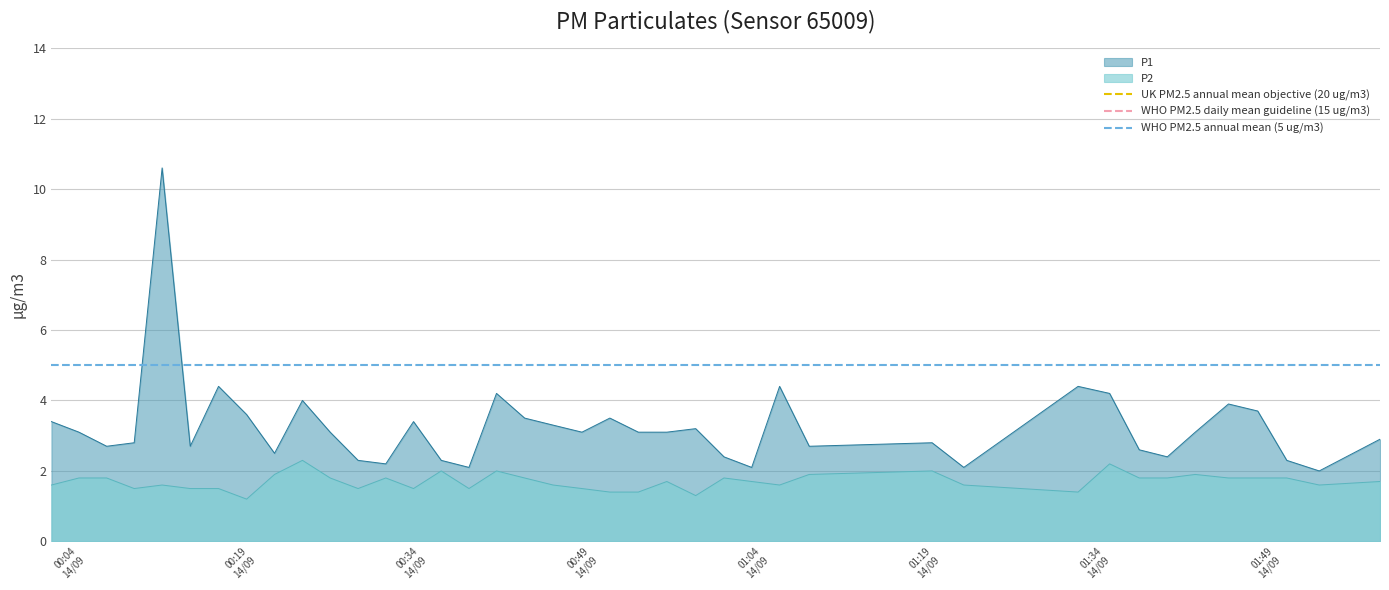

What is the minimum value for P2?

1.2